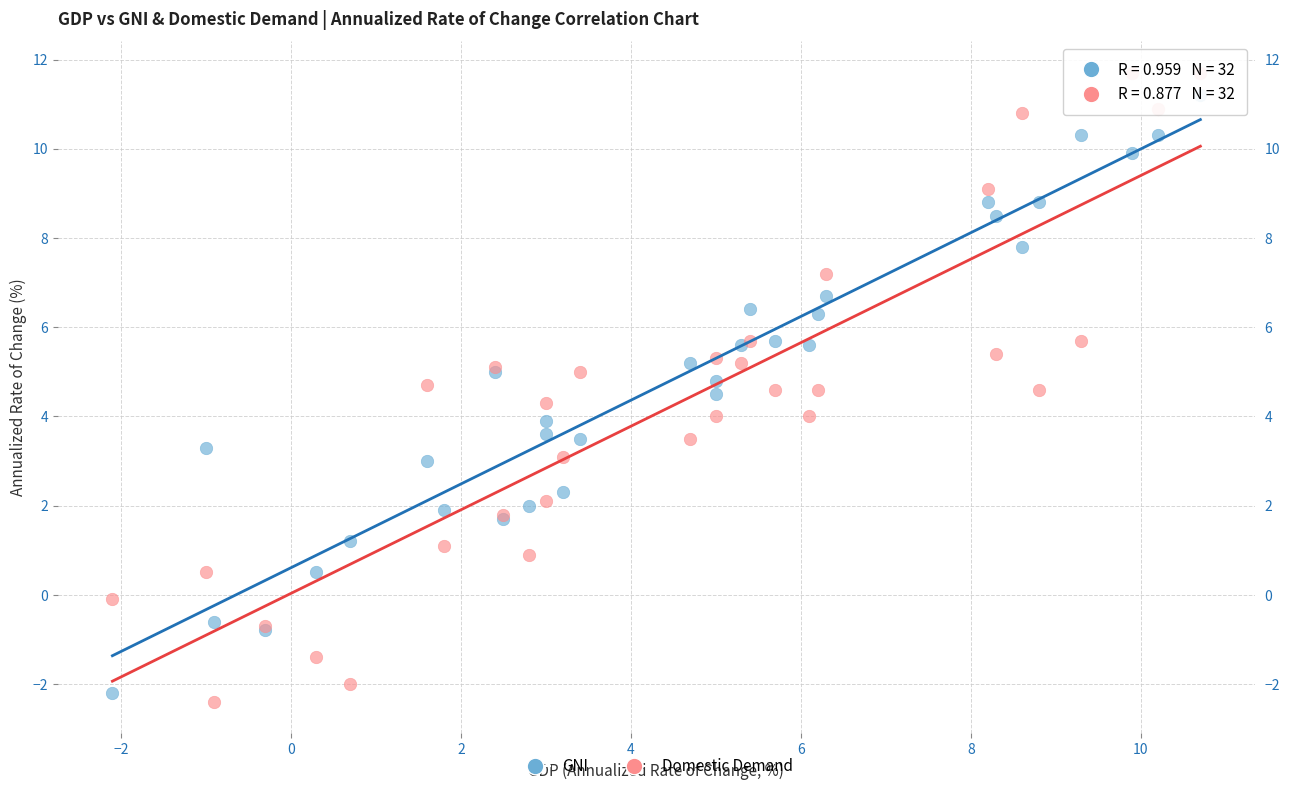

What is the X range (max minus min) for the scatter plot?

12.8